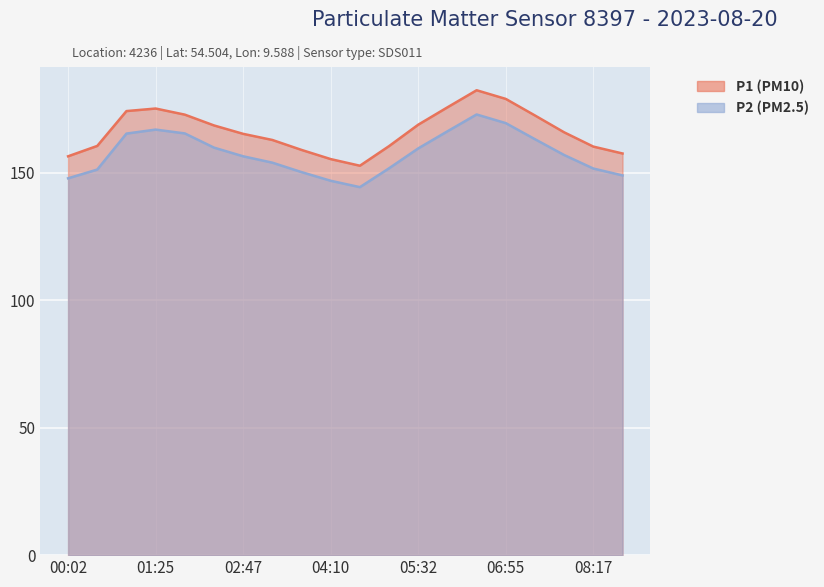

Which series has the largest range (max minus min)?

P1